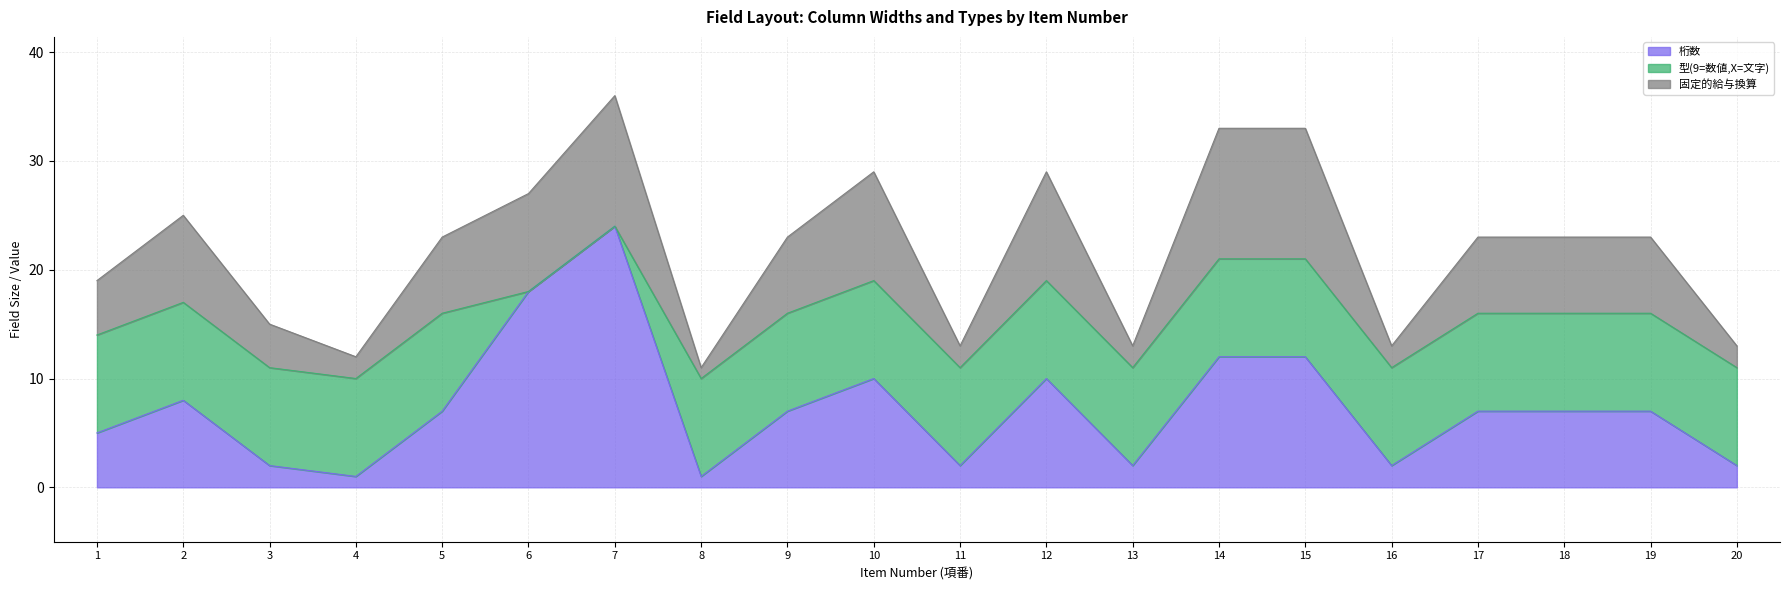

Where is 固定的給与換算 nearest to the value 23?

5